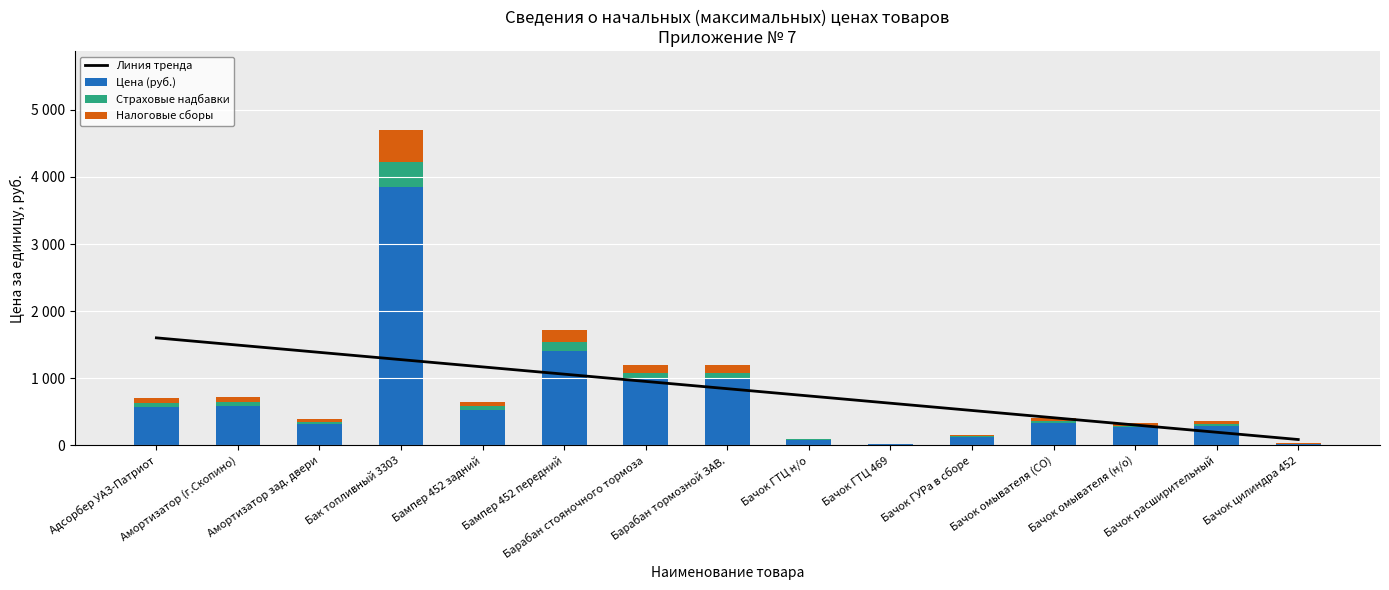

Is the value of Линия тренда at Бампер 452 задний greater than the value of Страховые надбавки at Бачок ГТЦ н/о?

Yes